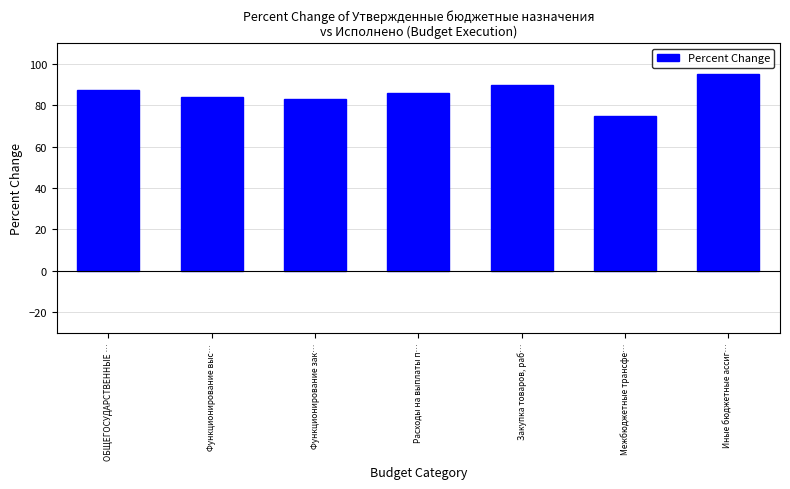

How many values are below 86?

3